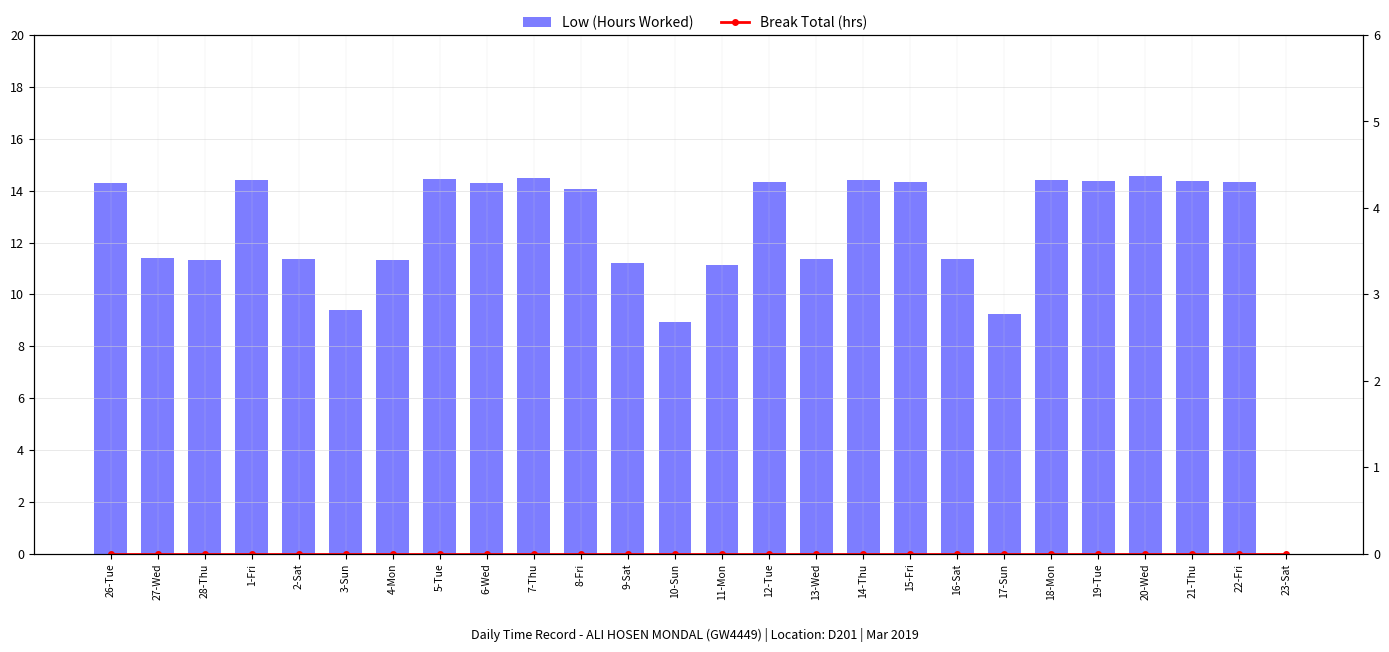

At which label does Low (Hours Worked) first exceed 14?

26-Tue